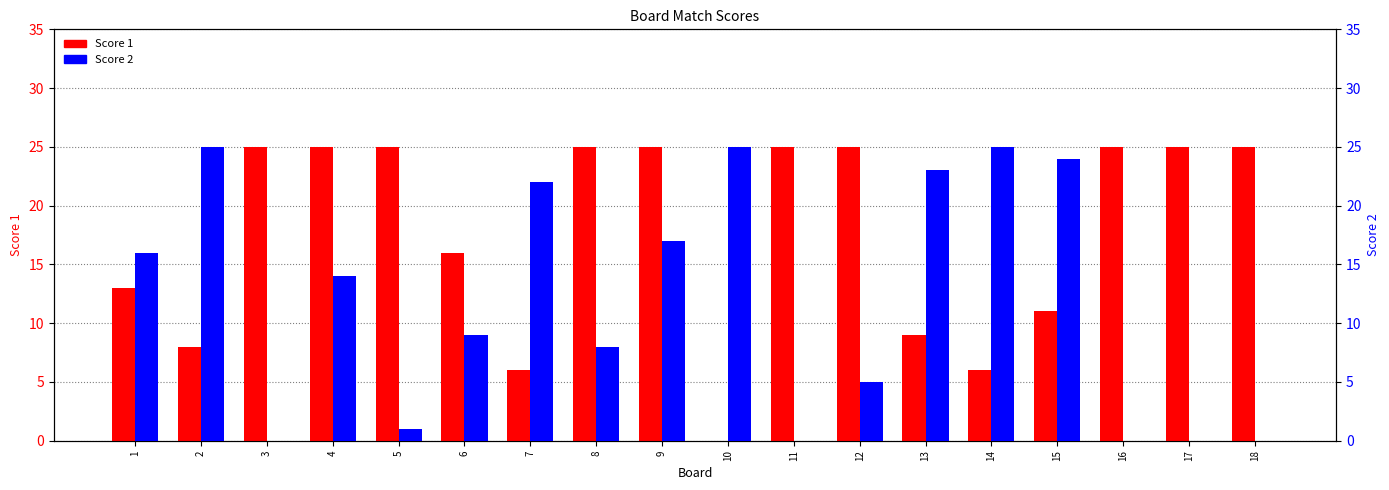

True or false: Score 1 has a value of 15 at 11.

False